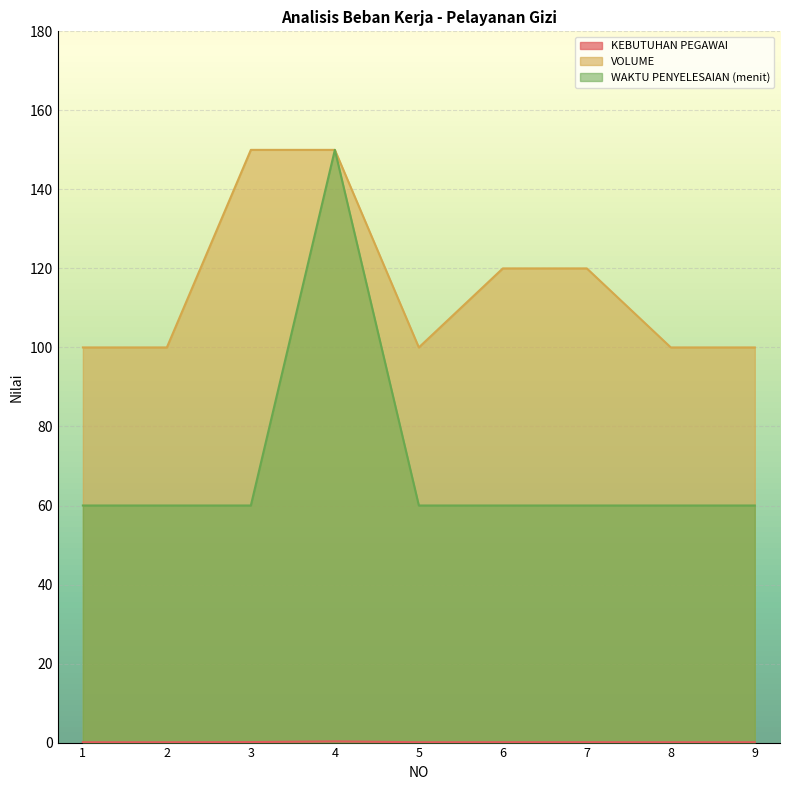

How many categories are shown in the chart?

9